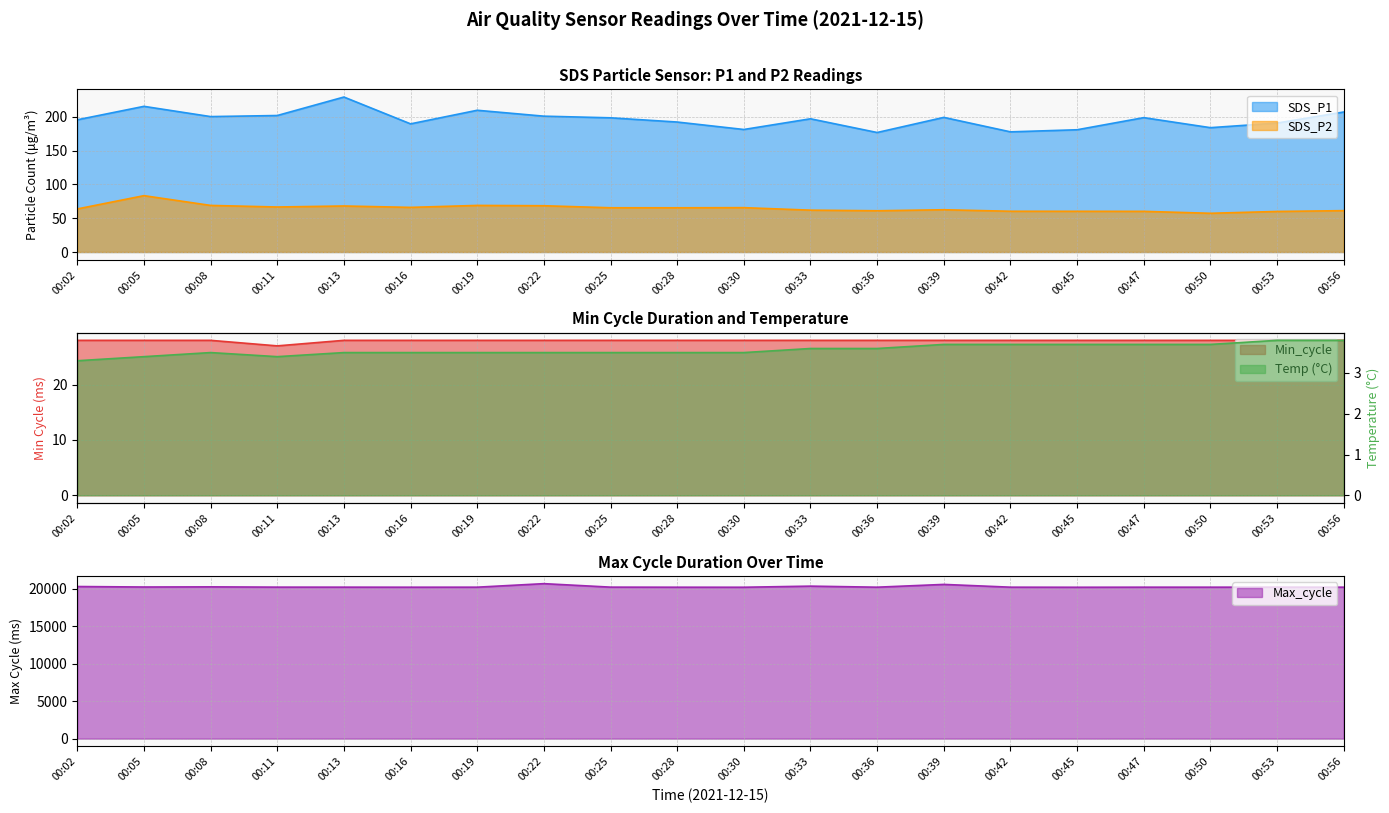

True or false: Min_cycle and Max_cycle cross at least once.

False